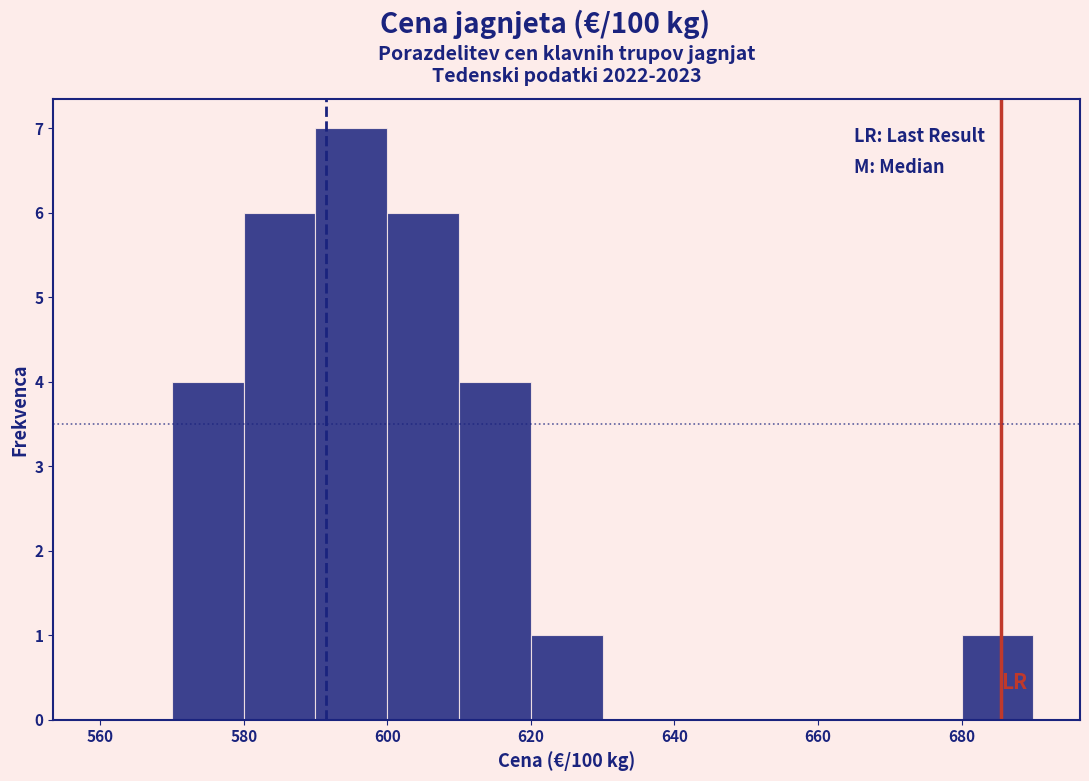

What is the height of the bar covering 570 to 580 on the x-axis? The values are not printed on the chart, so give them approximately, as read against the axis.

4